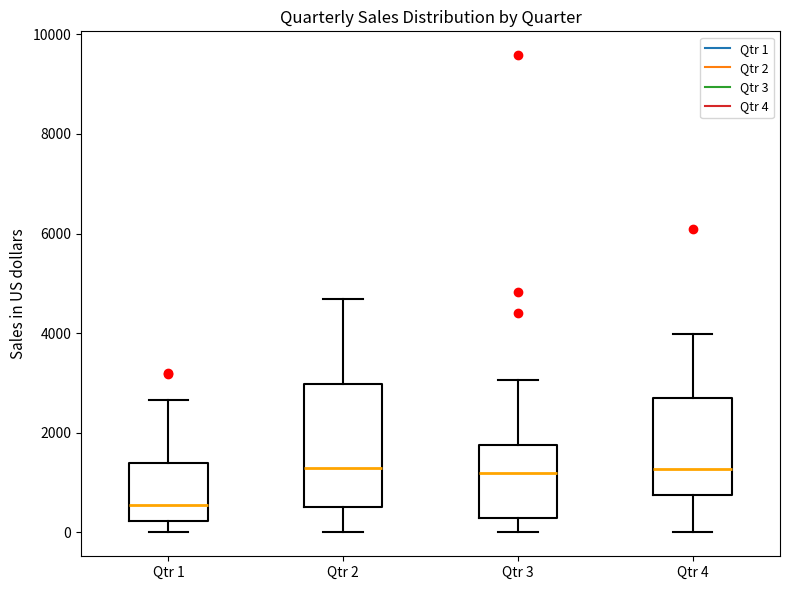

Where is the lower edge of the box for Qtr 2 on the y-axis? The values are not printed on the chart, so give them approximately, as read against the axis.

600